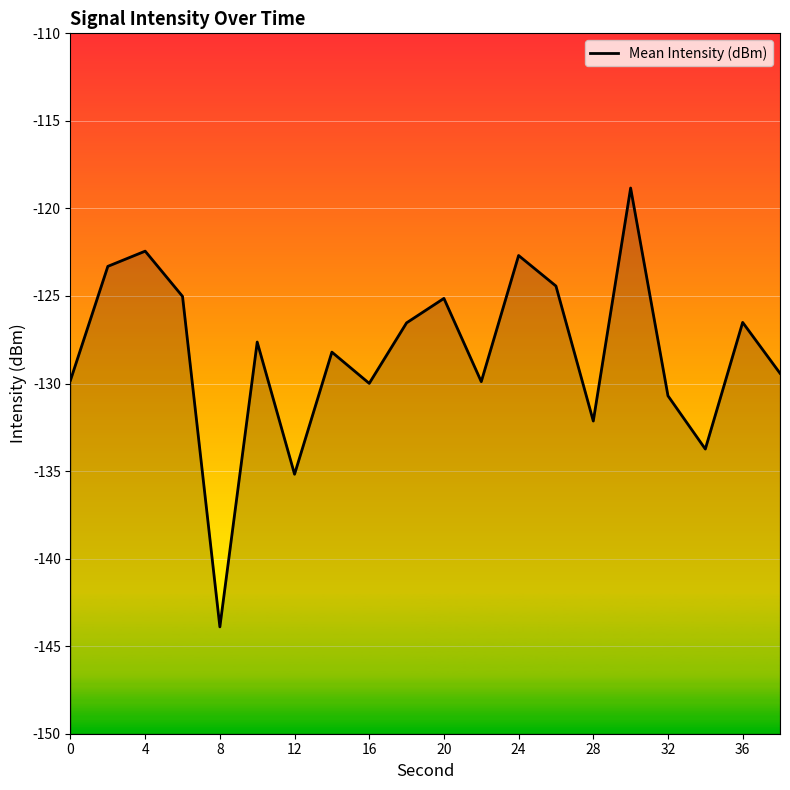

How many series are shown in this chart?

1